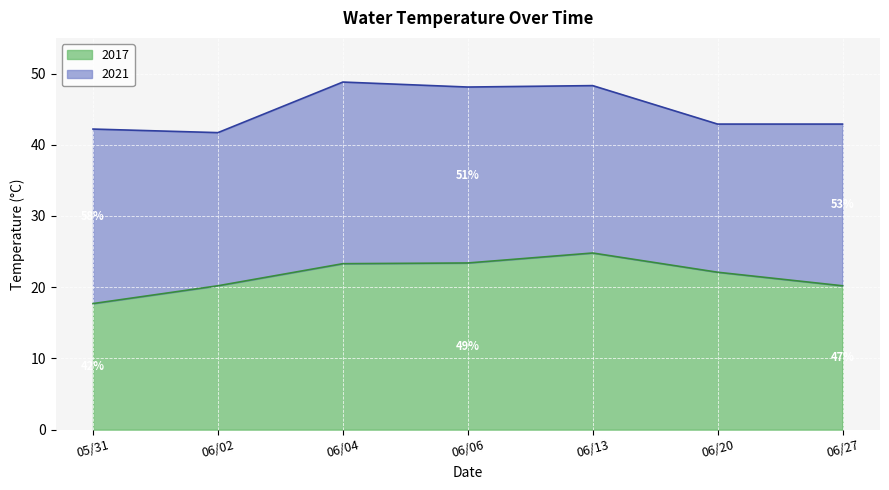

True or false: the data shows 6.2 at 06/06.

False